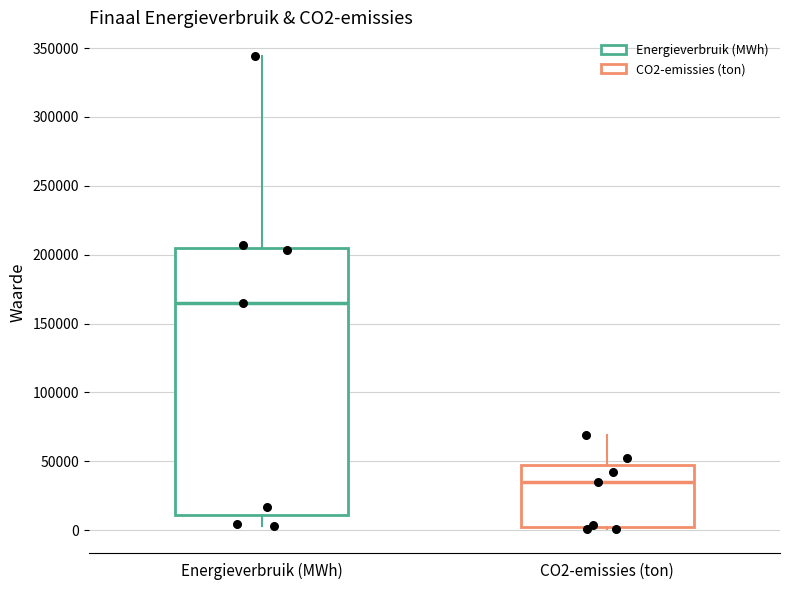

Reading left to right, read every box against the y-axis: the position of its median line, the range the box covers, and the ends of its whiskers. The values are not printed on the chart, so give them approximately, as read against the axis.

Energieverbruik (MWh): median 165000, box 10000 to 205000, whiskers 5000 to 345000
CO2-emissies (ton): median 35000, box 0 to 45000, whiskers 0 (just below the box's lower edge) to 70000